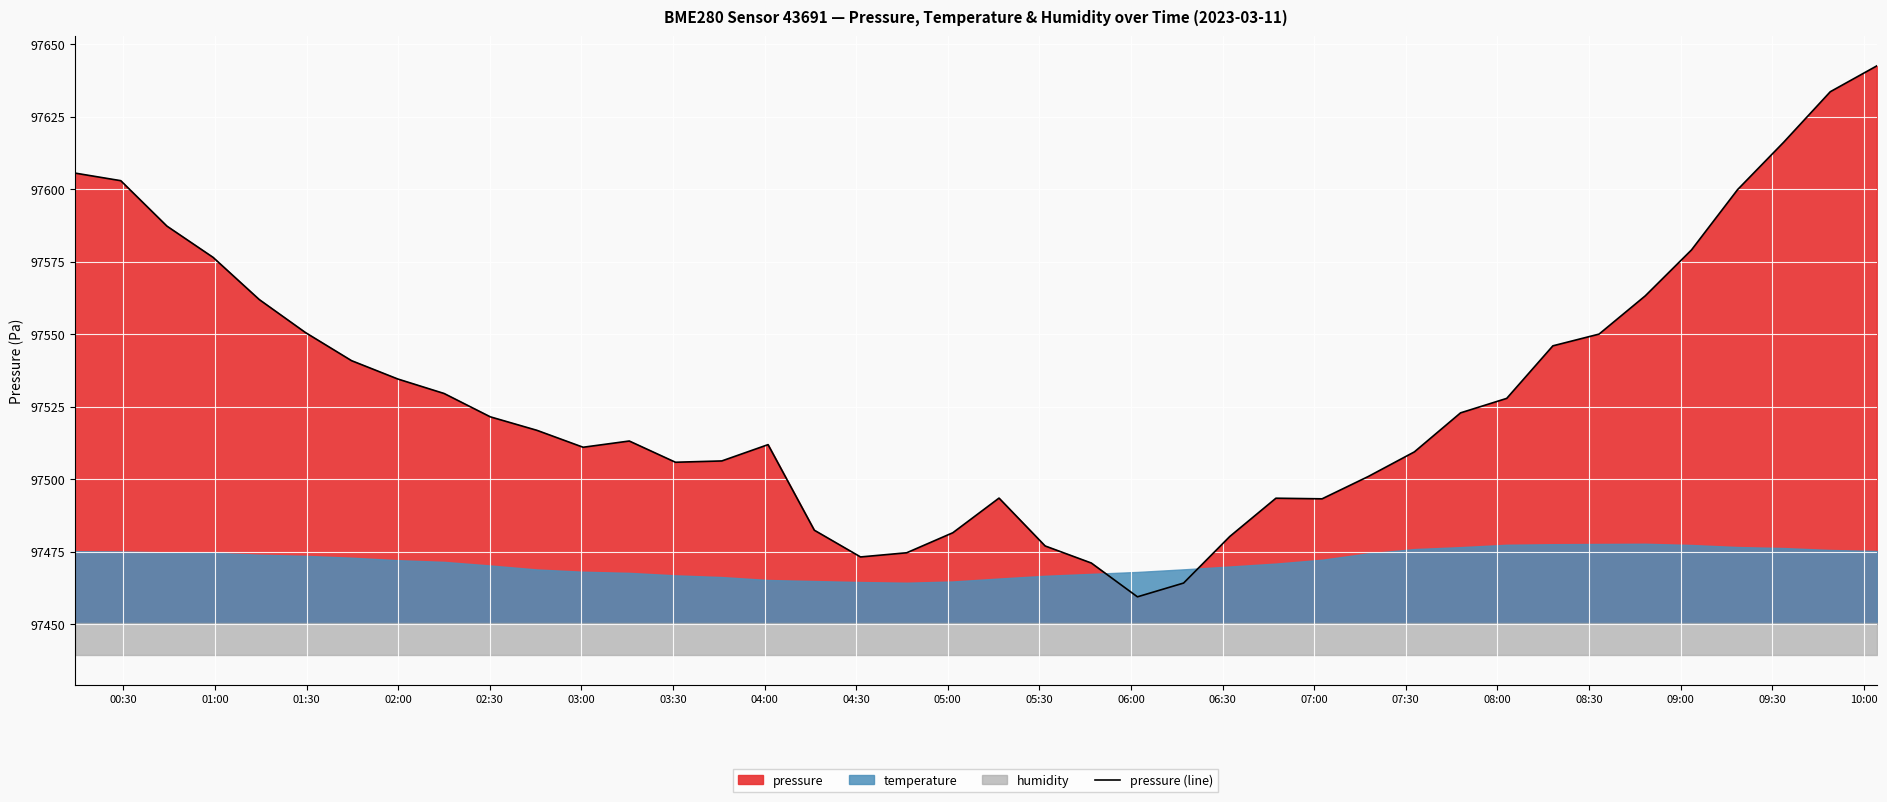

What is the highest value of the pressure (line) series?

97642.5